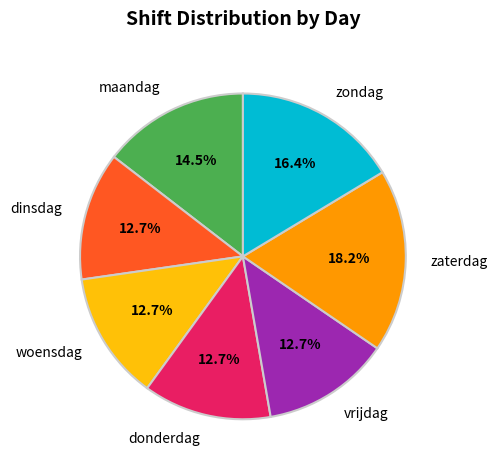

Which category has the biggest portion of the pie?

zaterdag